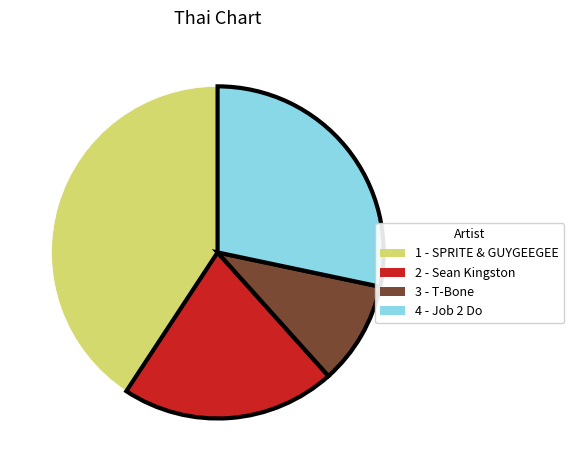

Rank the categories by value from lowest to highest.

3 - T-Bone, 2 - Sean Kingston, 4 - Job 2 Do, 1 - SPRITE & GUYGEEGEE